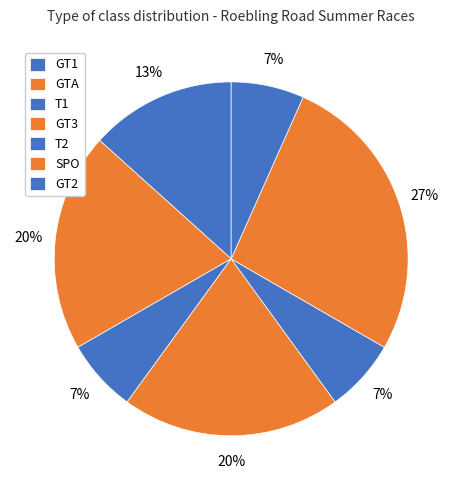

Is there a majority slice in this chart?

No